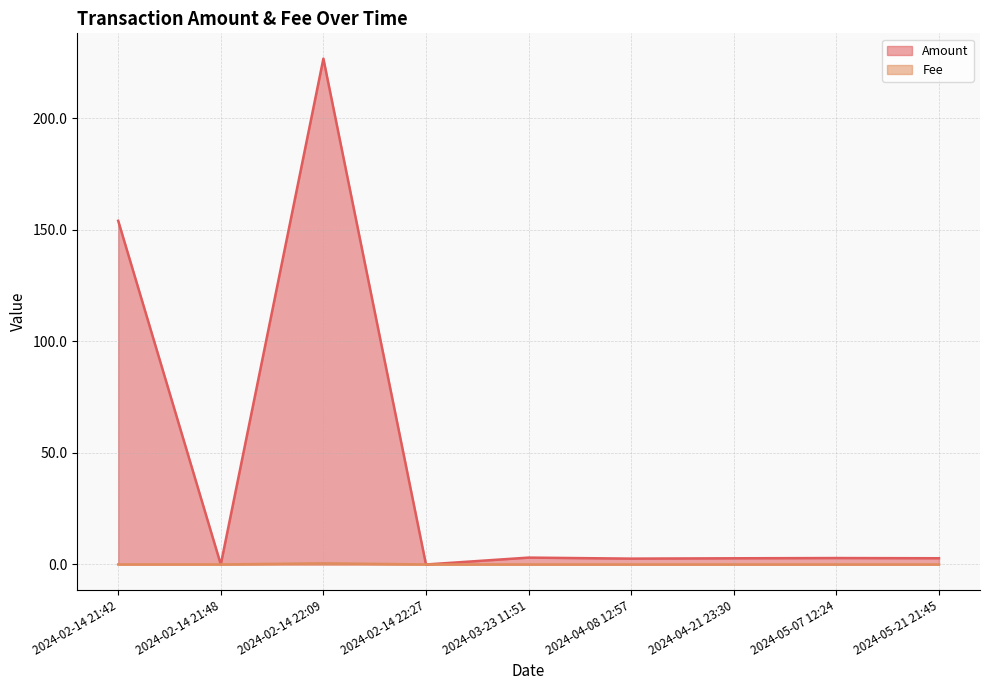

How many data points does each series have?

9